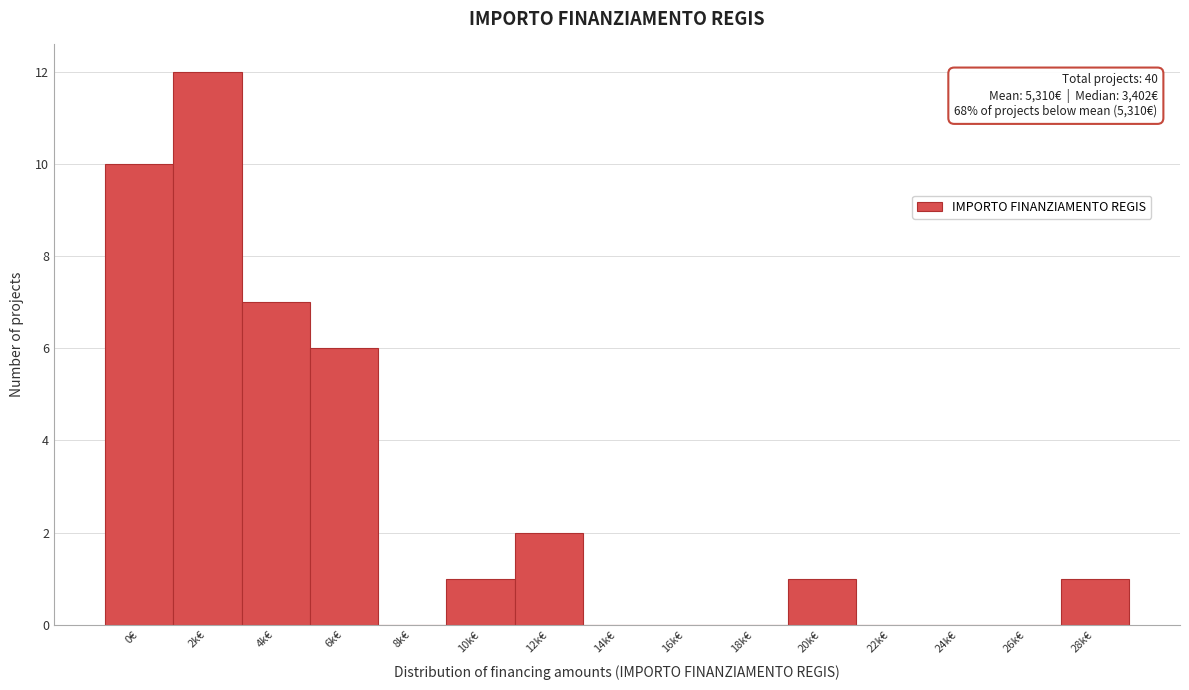

Reading left to right, list all the values displayed in this chart.

0€=10	2k€=12	4k€=7	6k€=6	8k€=0	10k€=1	12k€=2	14k€=0	16k€=0	18k€=0	20k€=1	22k€=0	24k€=0	26k€=0	28k€=1